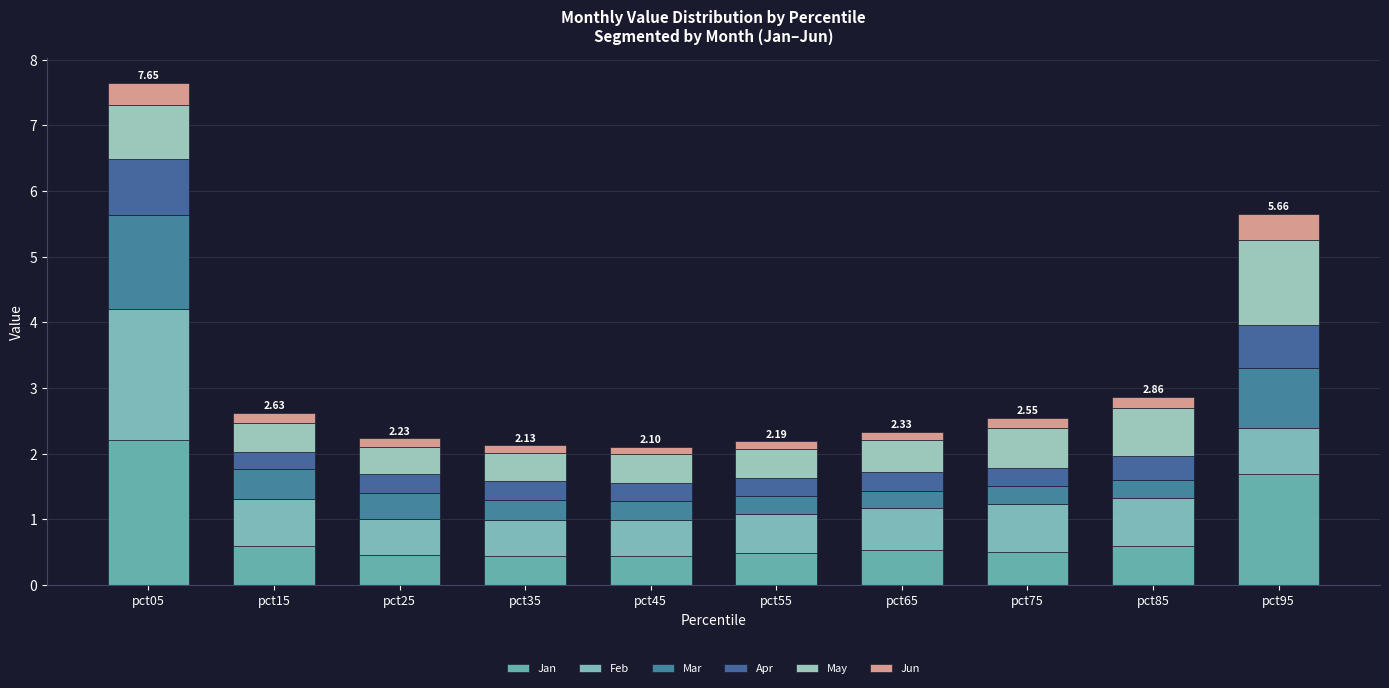

What is the sum of all Jan values?

7.9